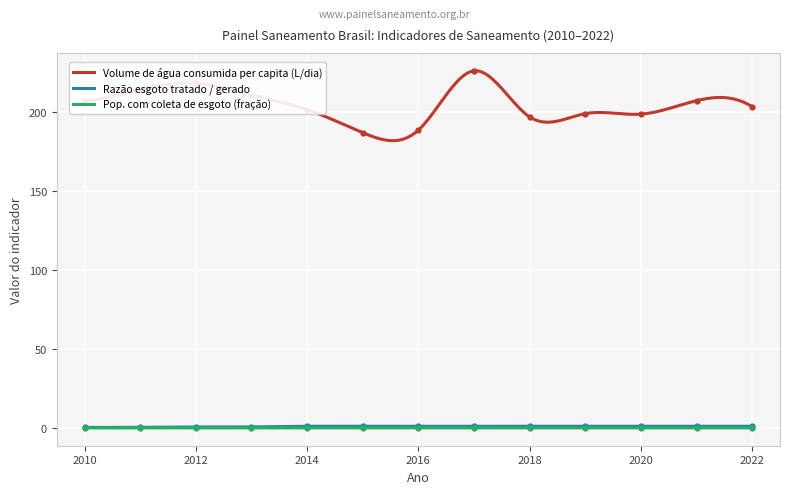

At 2012, list the series in order from largest to smallest.

Volume de água consumida per capita (L/dia), Razão esgoto tratado / gerado, Pop. com coleta de esgoto (fração)